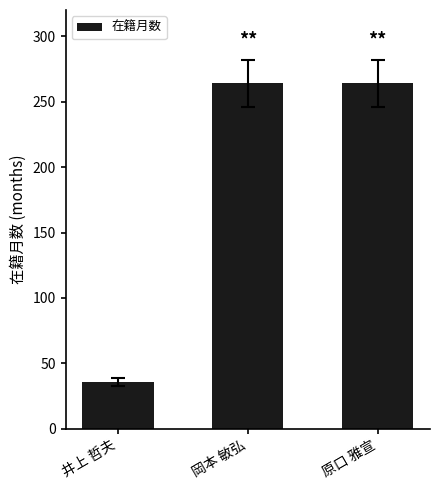

What position from the right is 井上 哲夫?

3